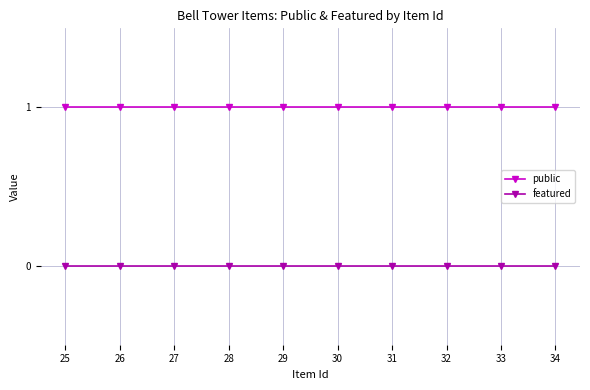

What is the value of the public point at the 5th from the left?

1